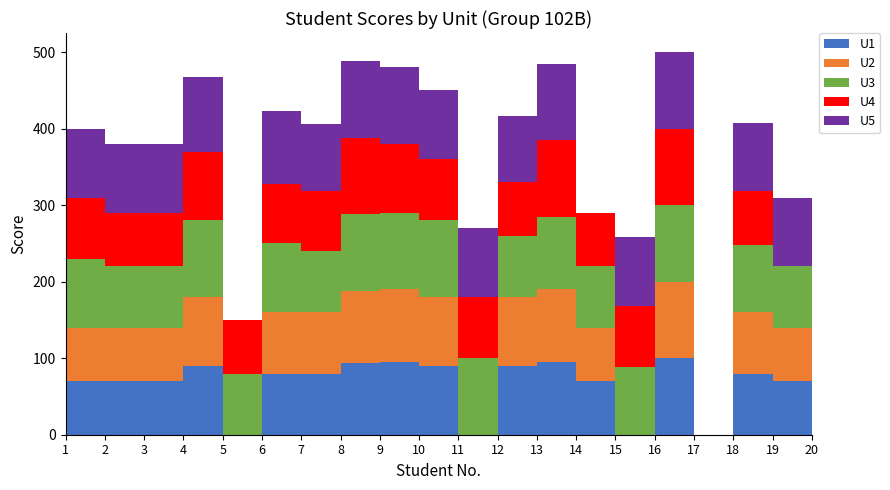

Reading right to left, transcribe all the data shown in this chart.

U1: 70	80	0	100	0	70	95	90	0	90	95	94	80	80	0	90	70	70	70	80
U2: 70	80	0	100	0	70	95	90	0	90	95	94	80	80	0	90	70	70	70	80
U3: 80	88	0	100	88	80	95	80	100	100	100	100	80	90	80	100	80	80	90	100
U4: 0	70	0	100	80	70	100	70	80	80	90	100	78	78	70	90	70	70	79	90
U5: 90	90	0	100	90	0	100	86	90	90	100	100	88	95	0	98	90	90	90	100